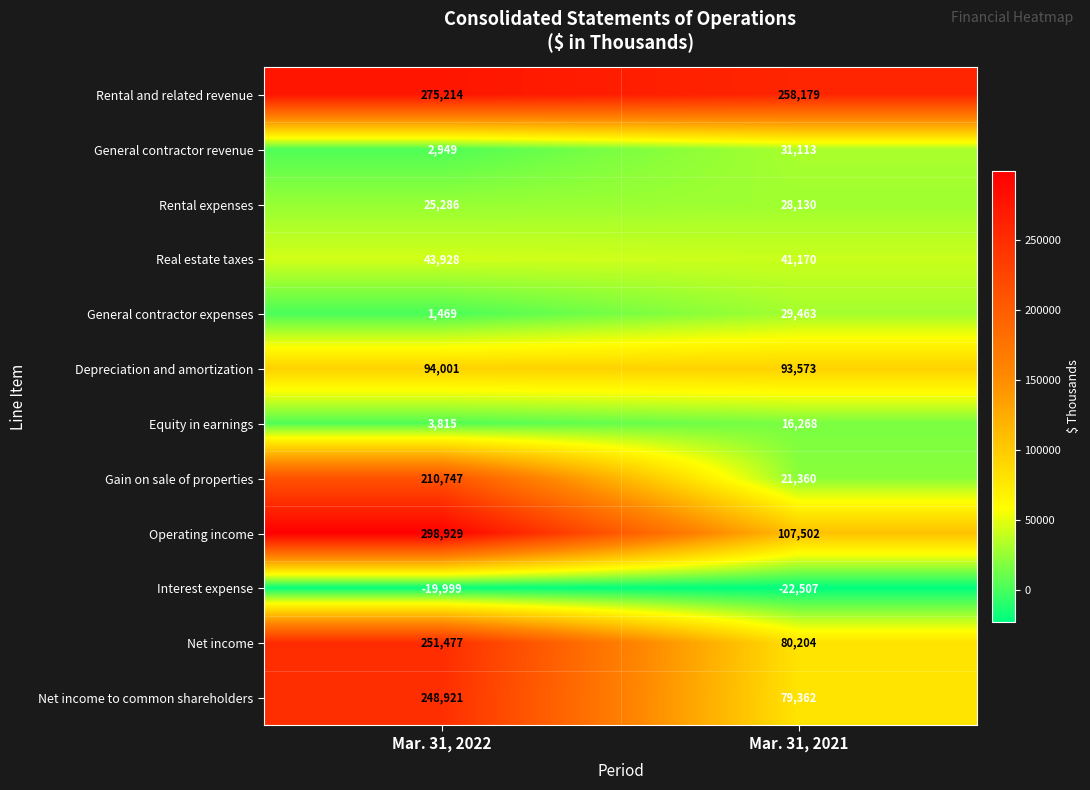

Rank the series at Mar. 31, 2022 from lowest to highest value.

Interest expense, General contractor expenses, General contractor revenue, Equity in earnings, Rental expenses, Real estate taxes, Depreciation and amortization, Gain on sale of properties, Net income to common shareholders, Net income, Rental and related revenue, Operating income